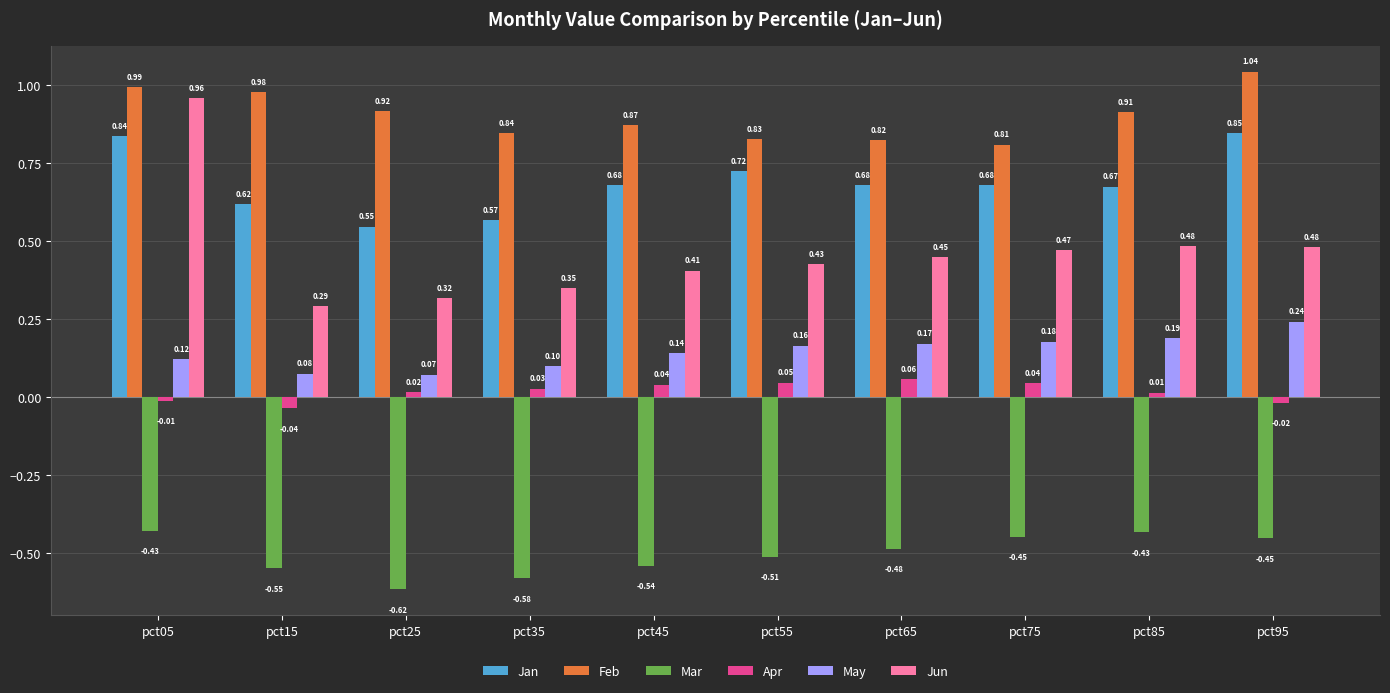

Are the bars grouped side by side (vs. stacked)?

Yes